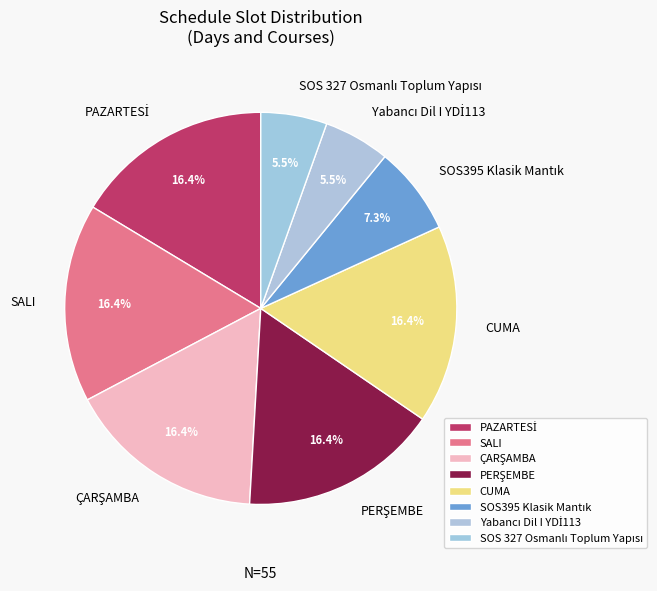

Does CUMA represent more than half of the total?

No